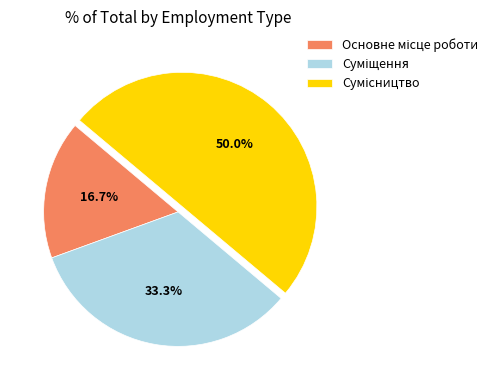

Is there any slice that represents more than half of the pie?

No